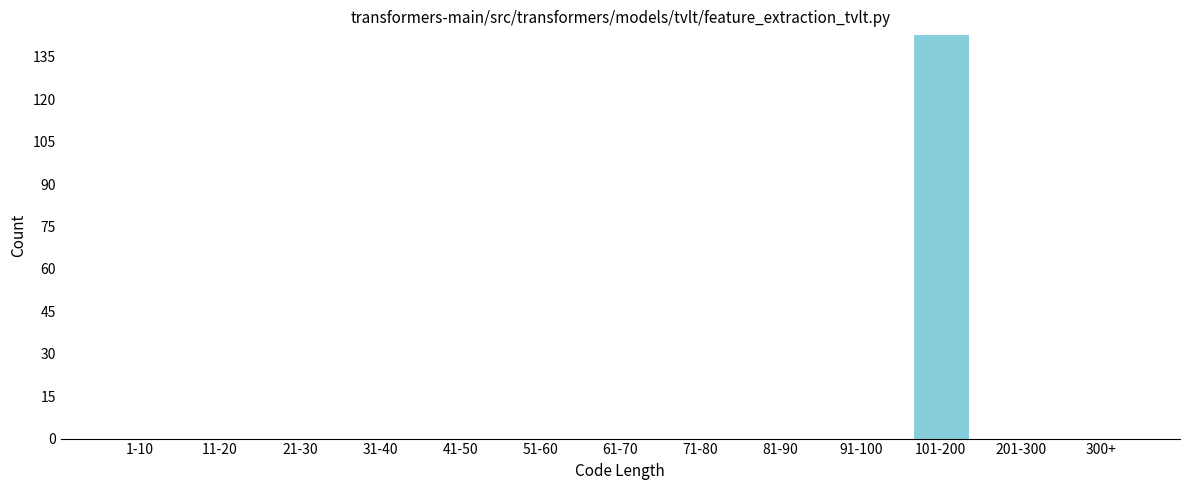

Reading left to right, extract all data points from this chart.

1-10=0	11-20=0	21-30=0	31-40=0	41-50=0	51-60=0	61-70=0	71-80=0	81-90=0	91-100=0	101-200=143	201-300=0	300+=0